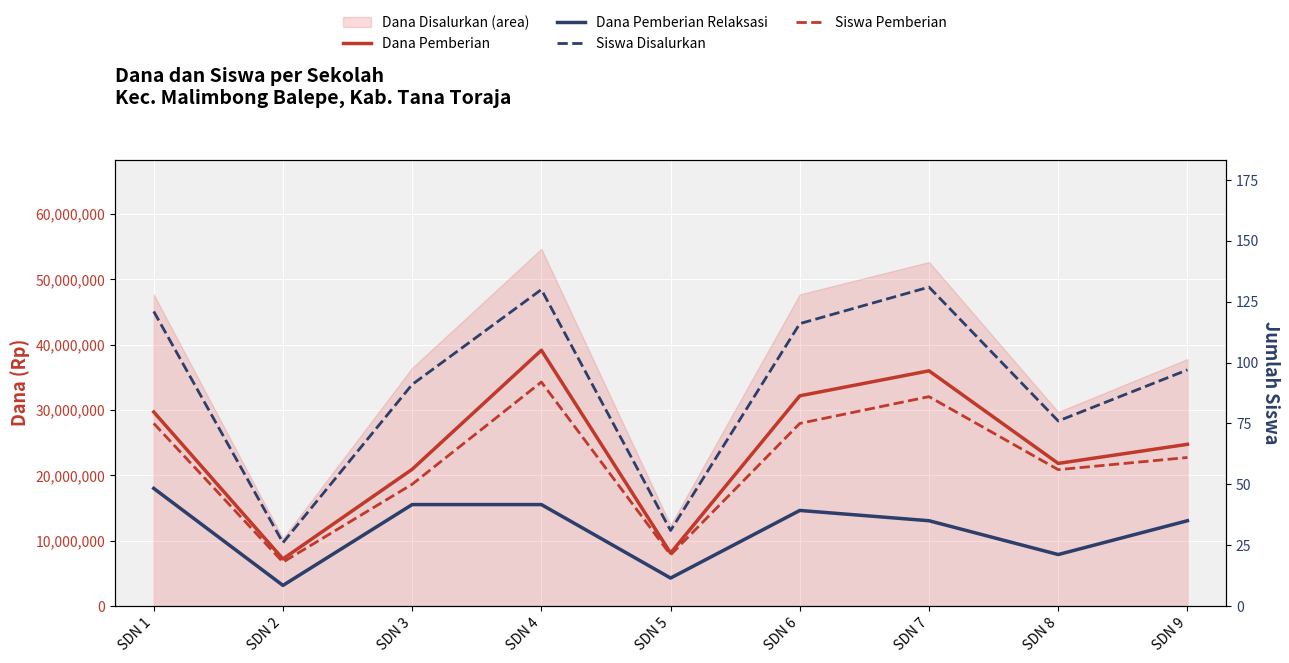

Rank the series by their maximum value, from lowest to highest.

Siswa Pemberian, Siswa Disalurkan, Dana Pemberian Relaksasi, Dana Pemberian